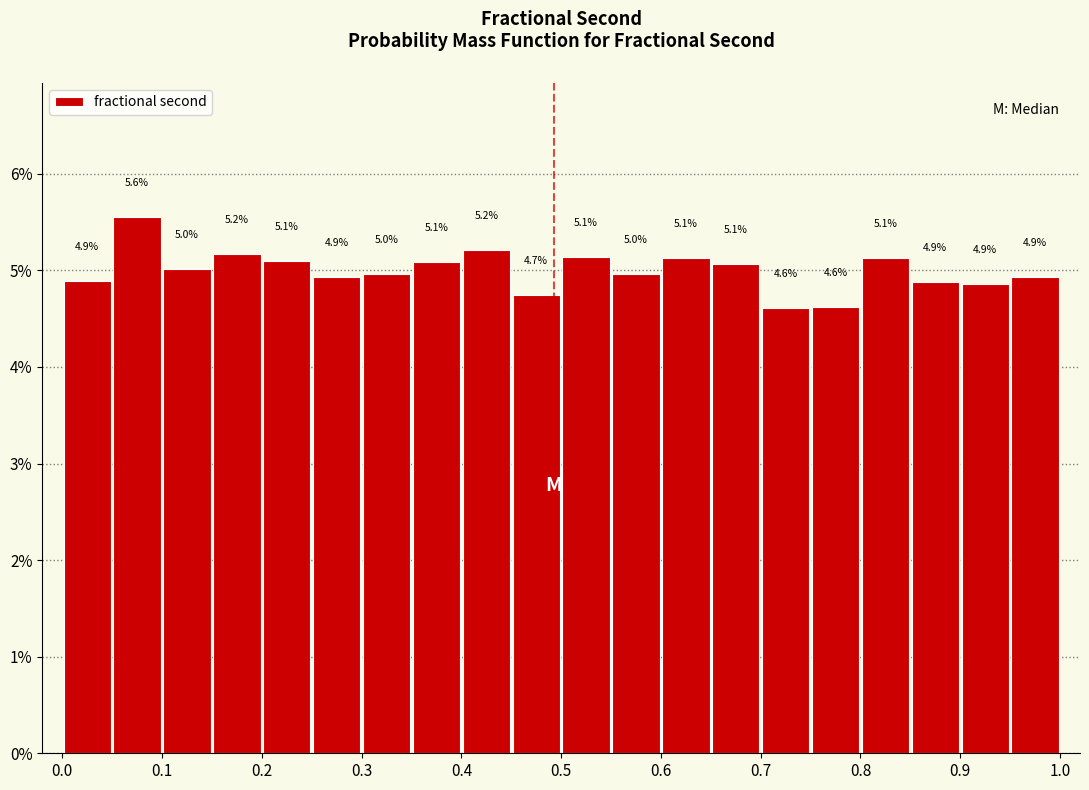

Over which range of the x-axis is the bar tallest?

0.05 to 0.10